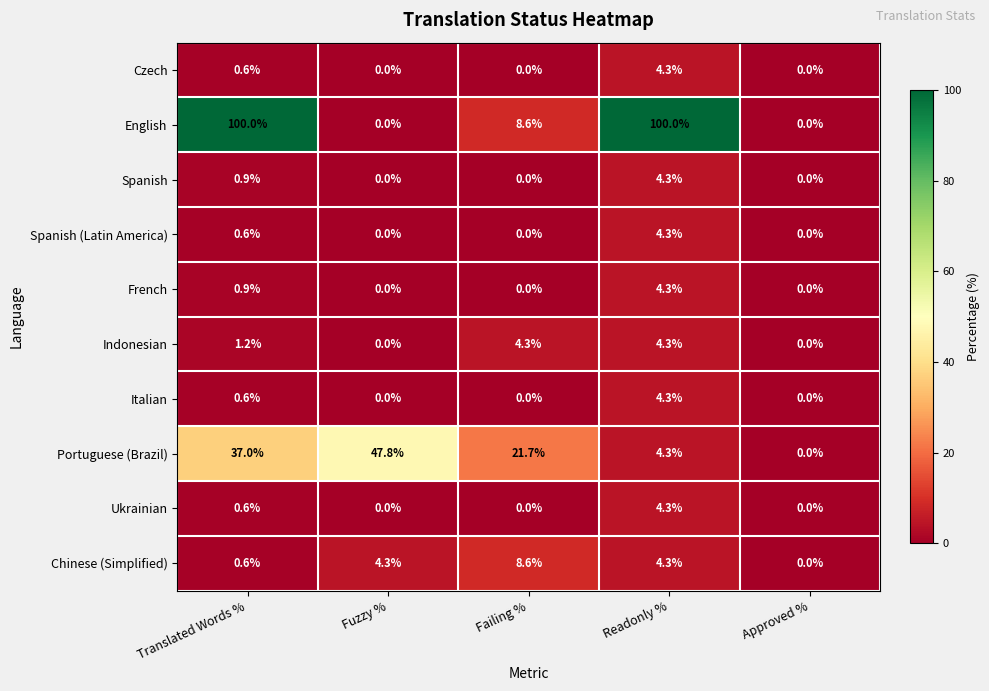

What is the difference between the maximum and minimum values in the Ukrainian series?

4.3